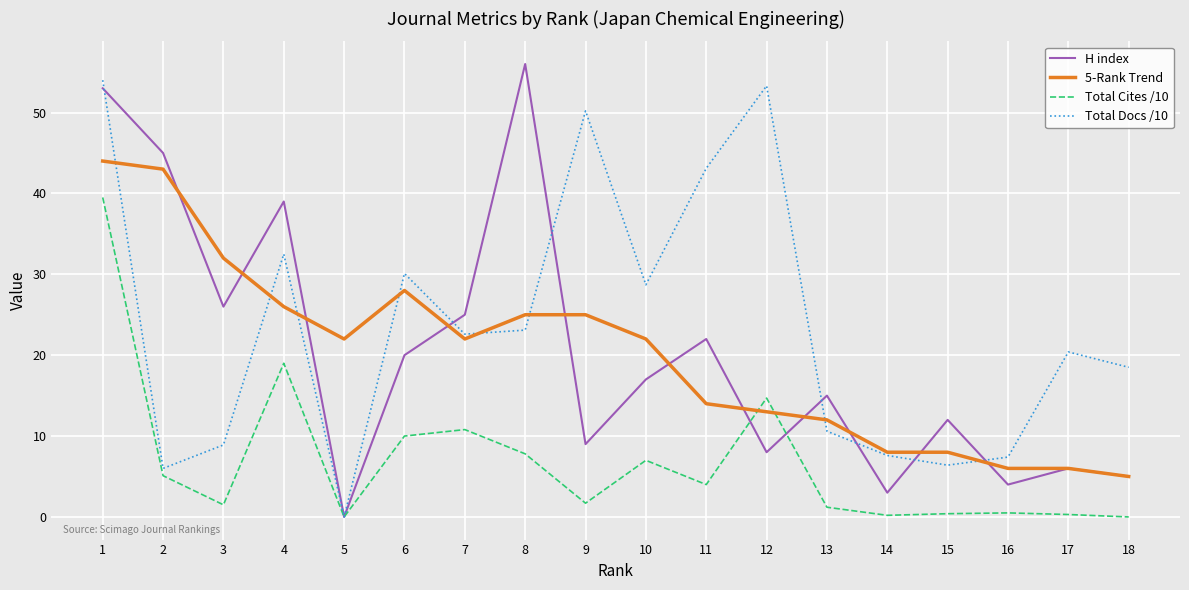

Is the value of Total Cites /10 at 16 greater than the value of Total Docs /10 at 15?

No